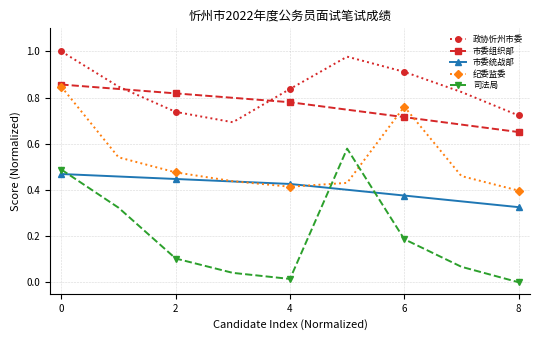

How many interior local peaks does the 纪委监委 series have?

1